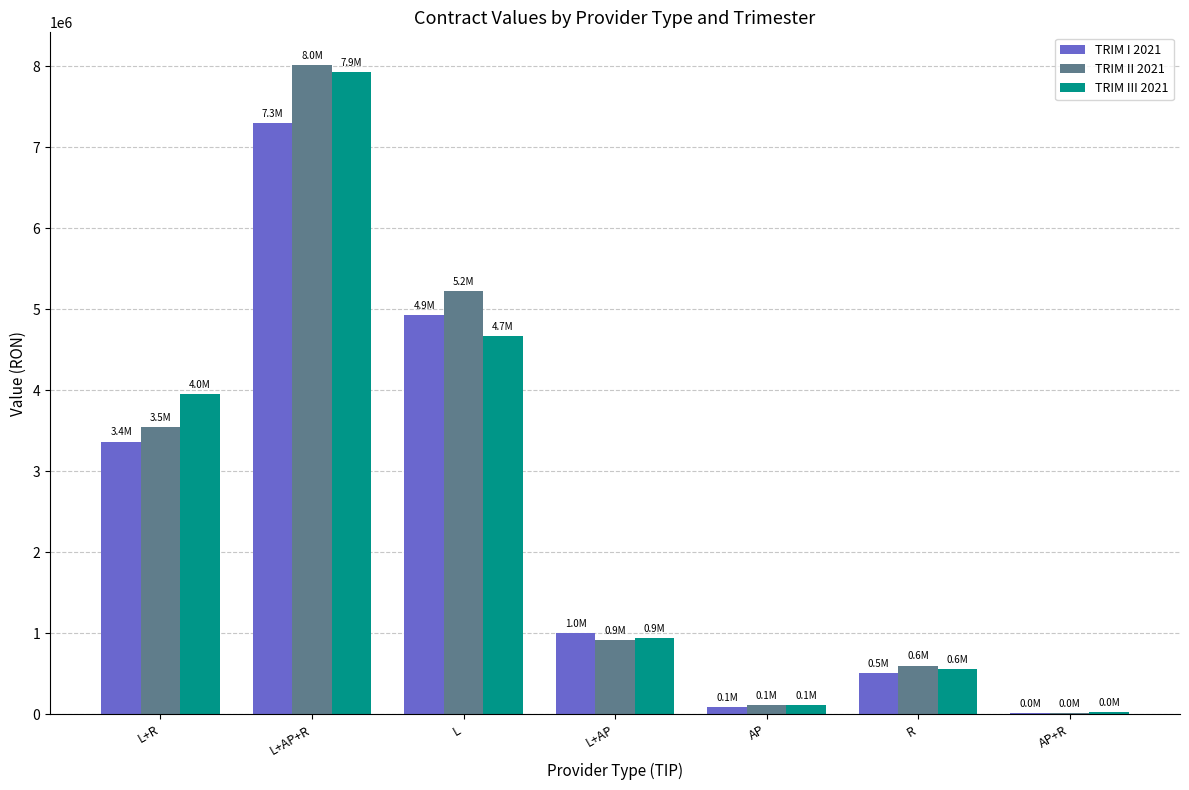

How many groups of bars are there?

7